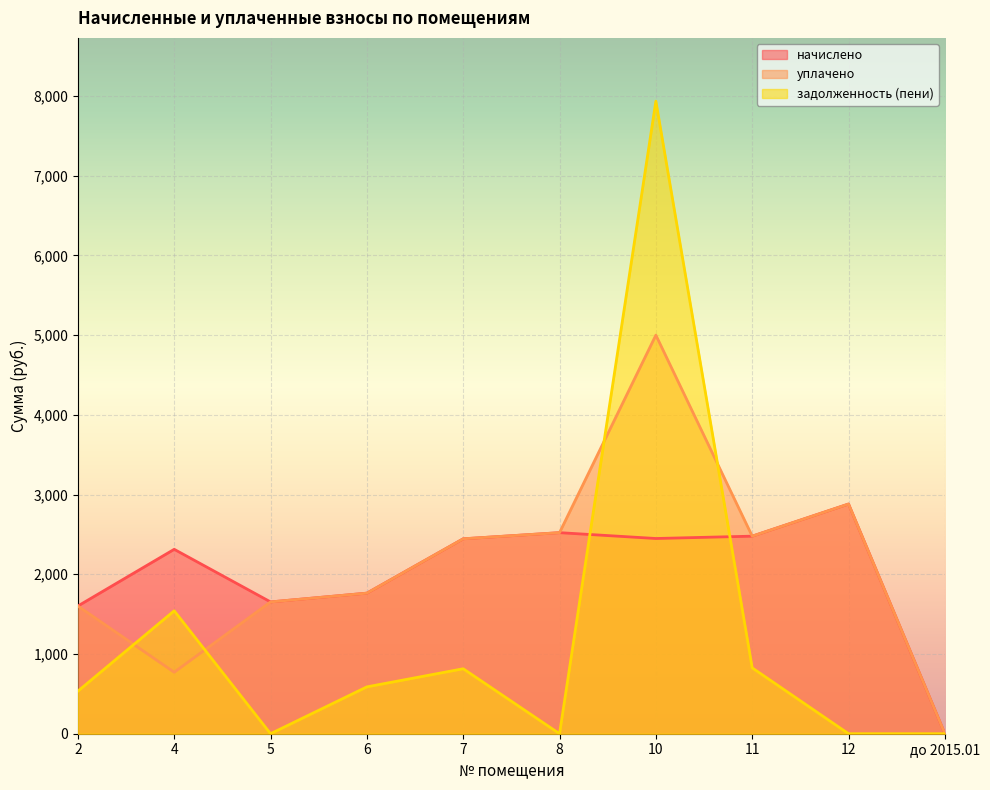

Which series has the largest total across all categories?

уплачено